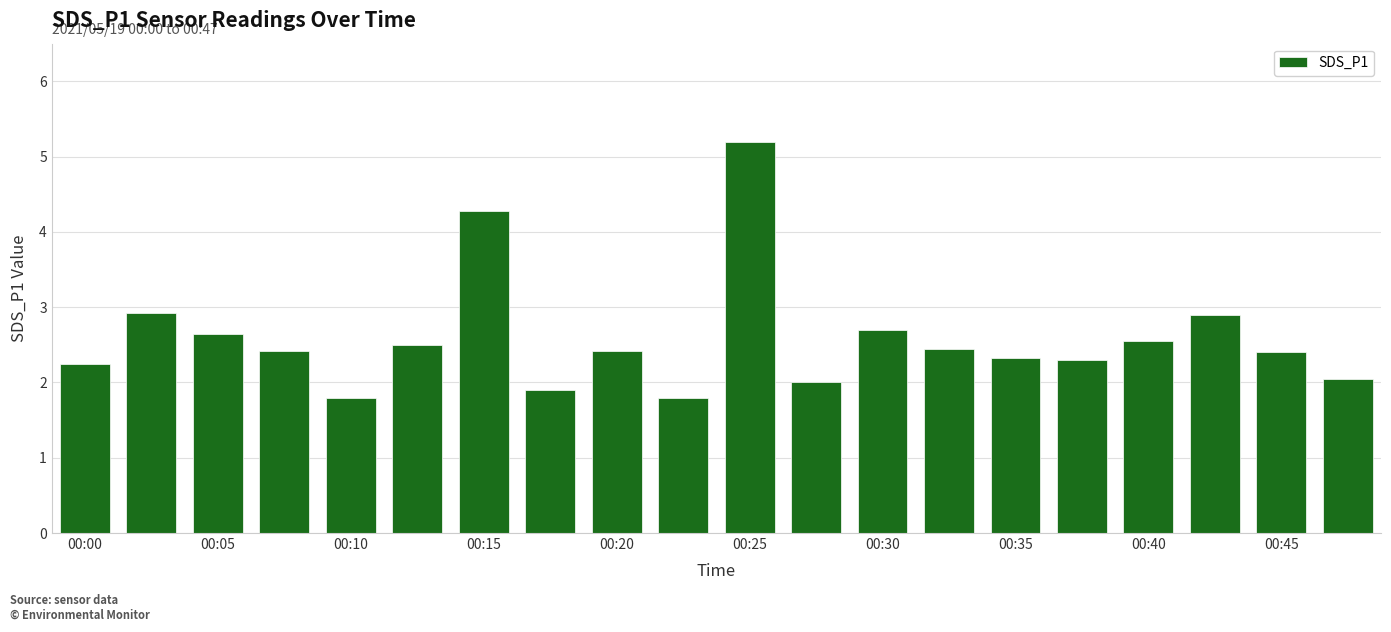

What is the value of the 15th bar from the left?

2.3